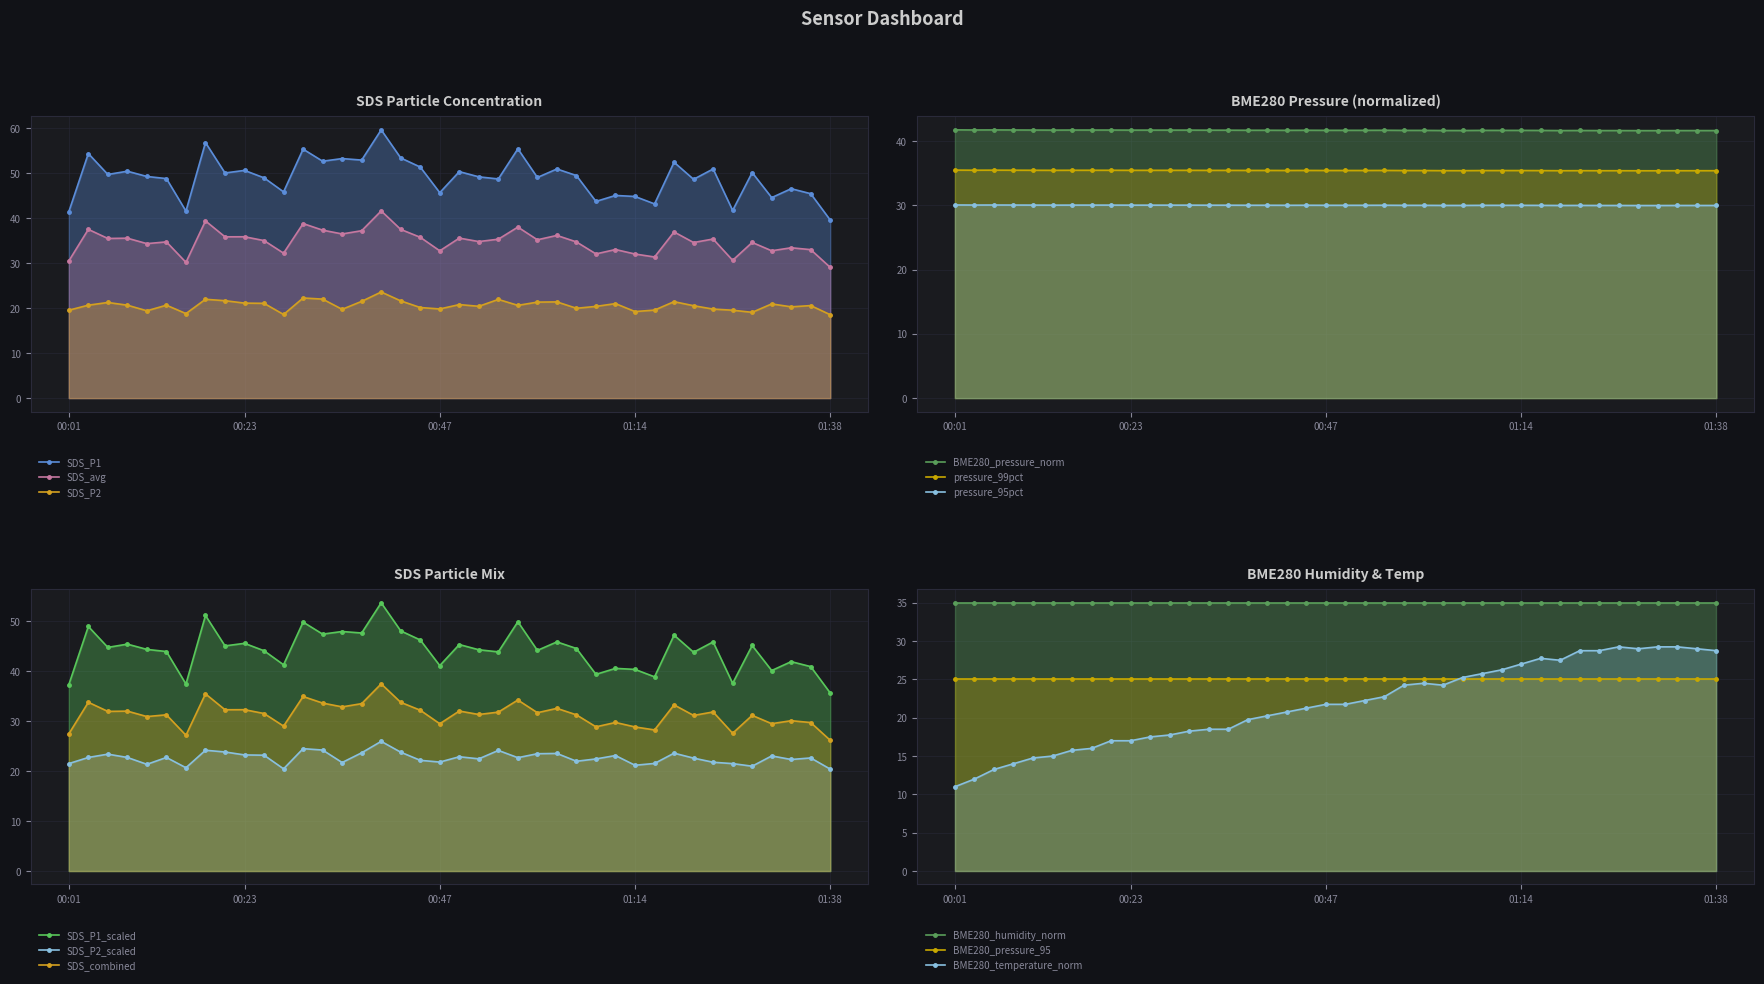

Is the value of SDS_P1 at 01:02 greater than the value of SDS_P2 at 01:02?

Yes